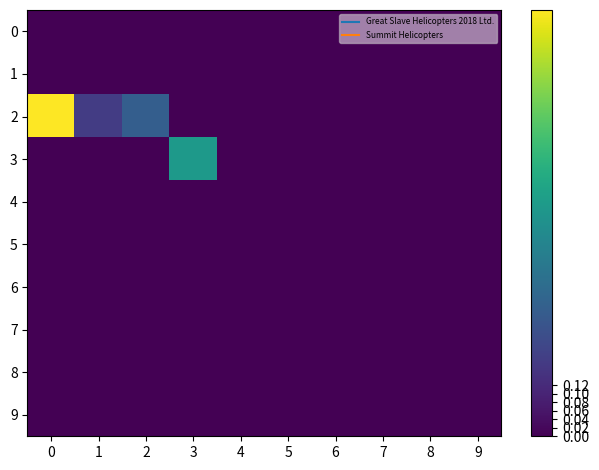

At how many categories does at least one series exceed 0?

4